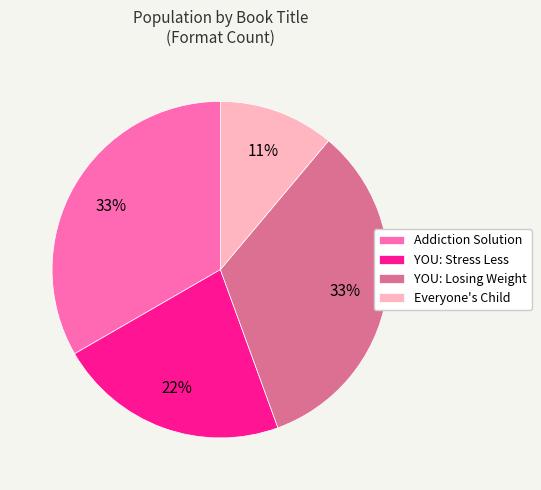

Between YOU: Losing Weight and YOU: Stress Less, which is larger?

YOU: Losing Weight